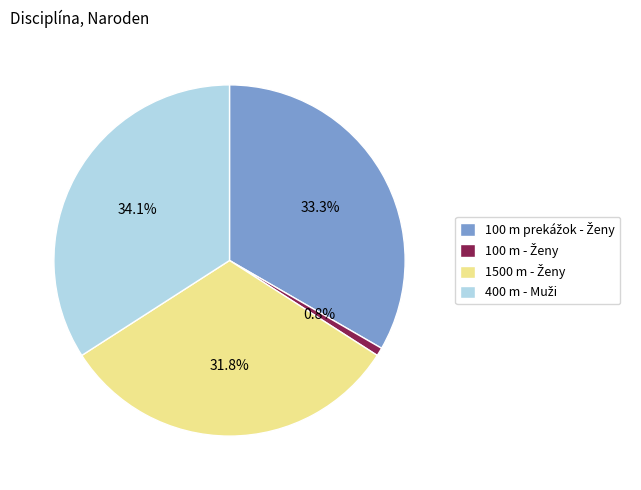

Is there a majority slice in this chart?

No